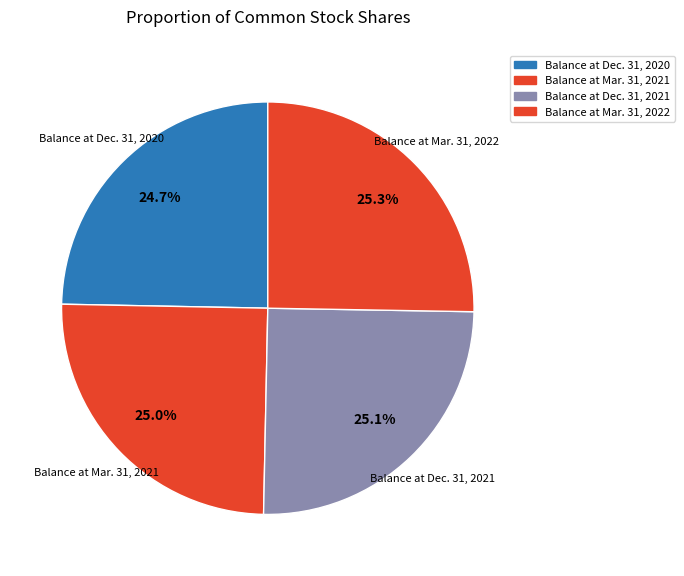

Is there a majority slice in this chart?

No